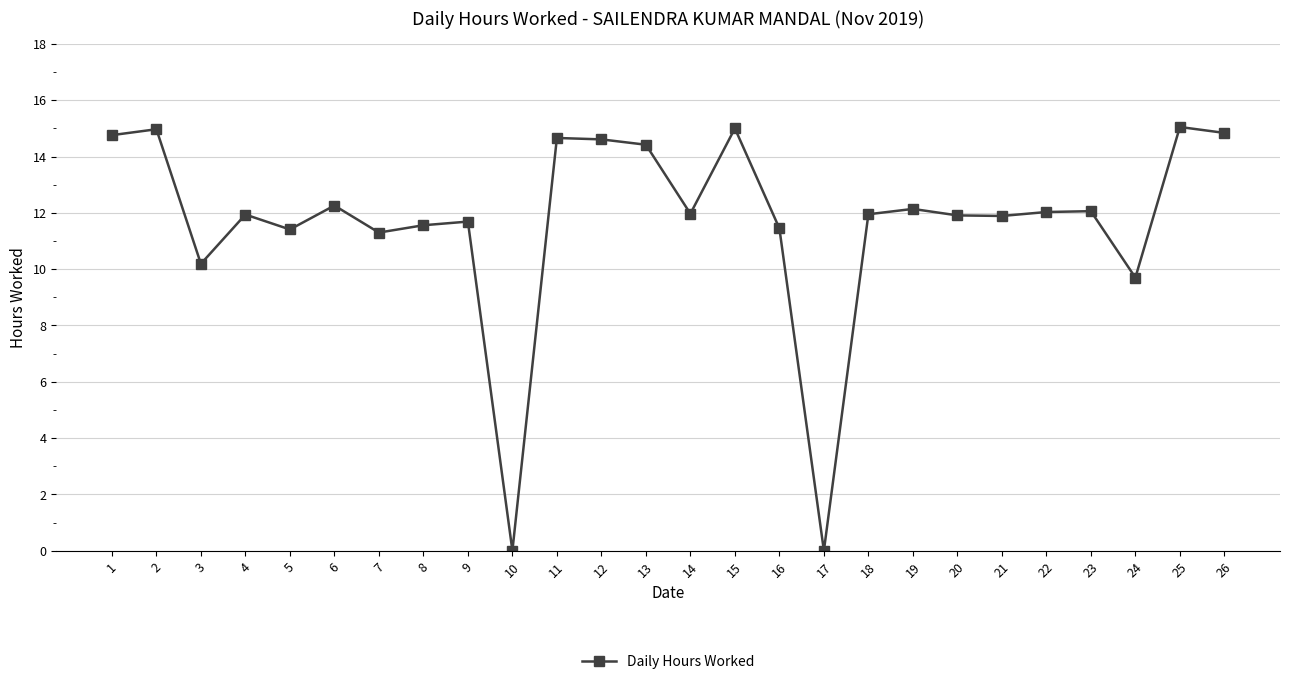

True or false: the data has more than 1 interior local peaks.

True